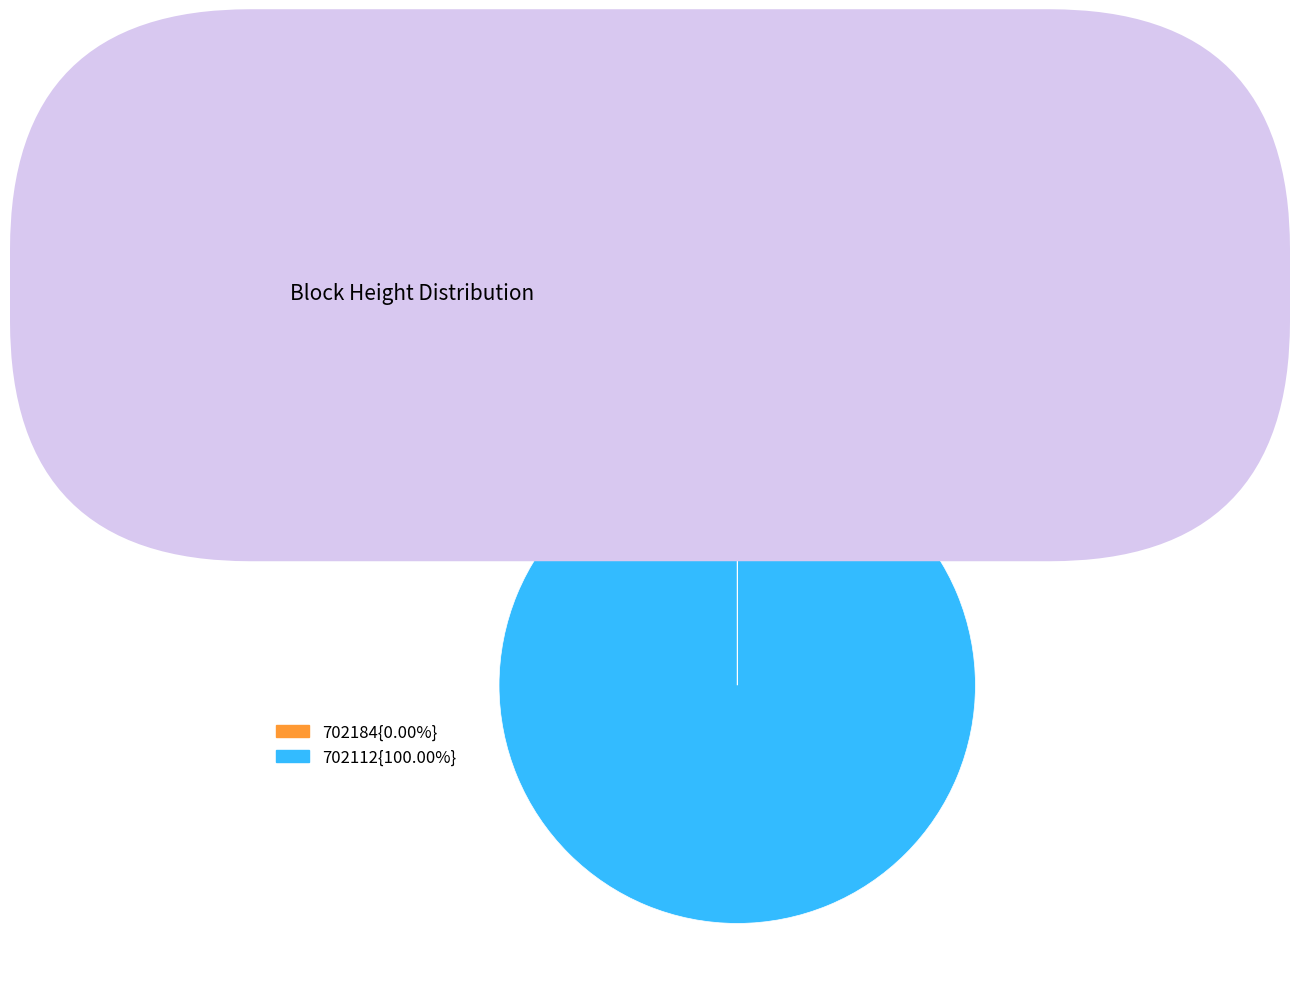

Does any single category account for the majority?

Yes